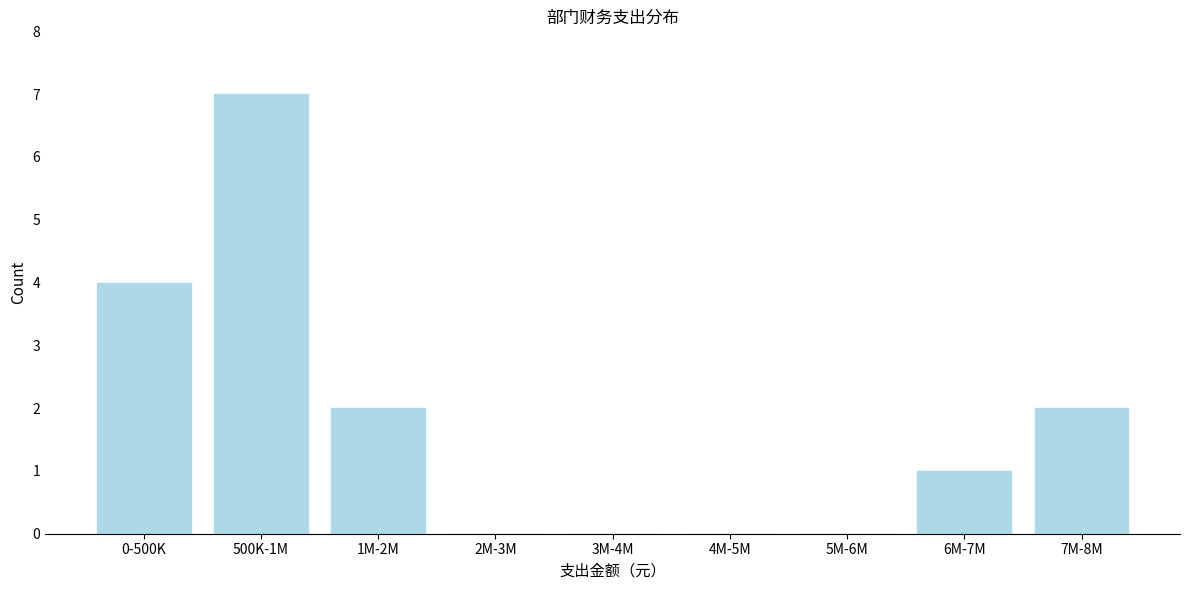

Reading right to left, extract all data points from this chart.

7M-8M=2	6M-7M=1	5M-6M=0	4M-5M=0	3M-4M=0	2M-3M=0	1M-2M=2	500K-1M=7	0-500K=4